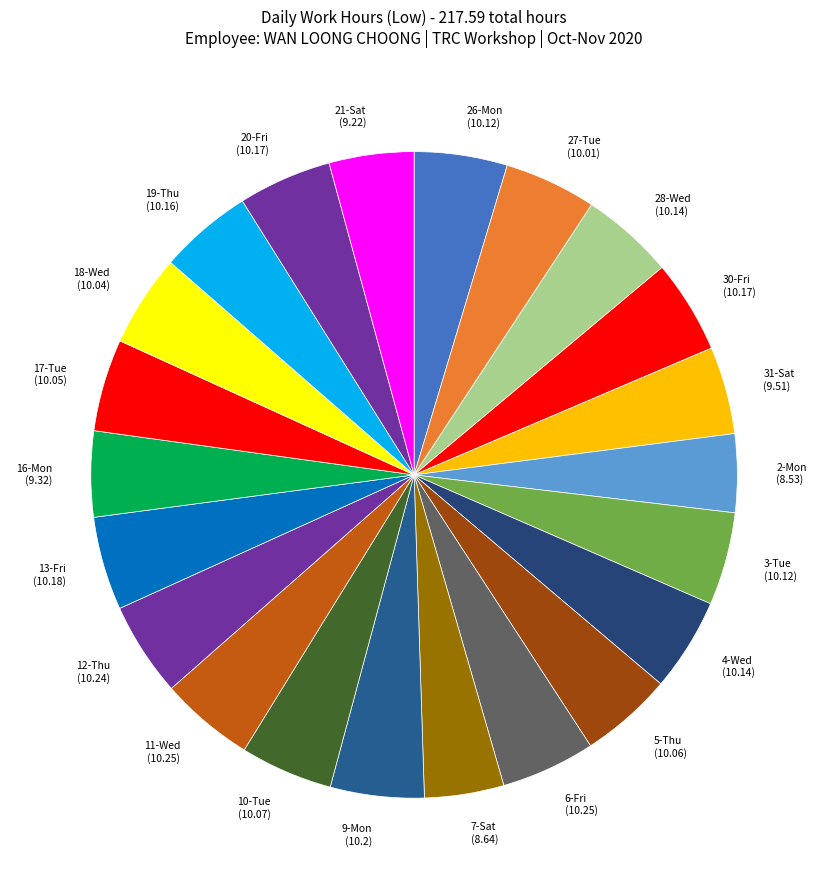

Combined, do 17-Tue (10.05) and 9-Mon (10.2) account for over 50%?

No